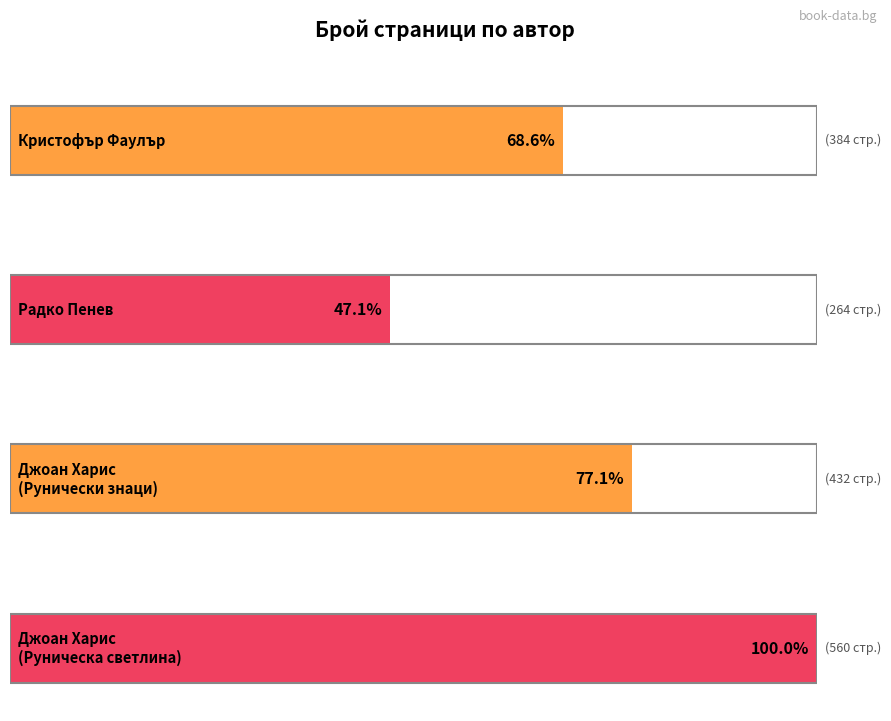

What is the smallest value displayed?

264